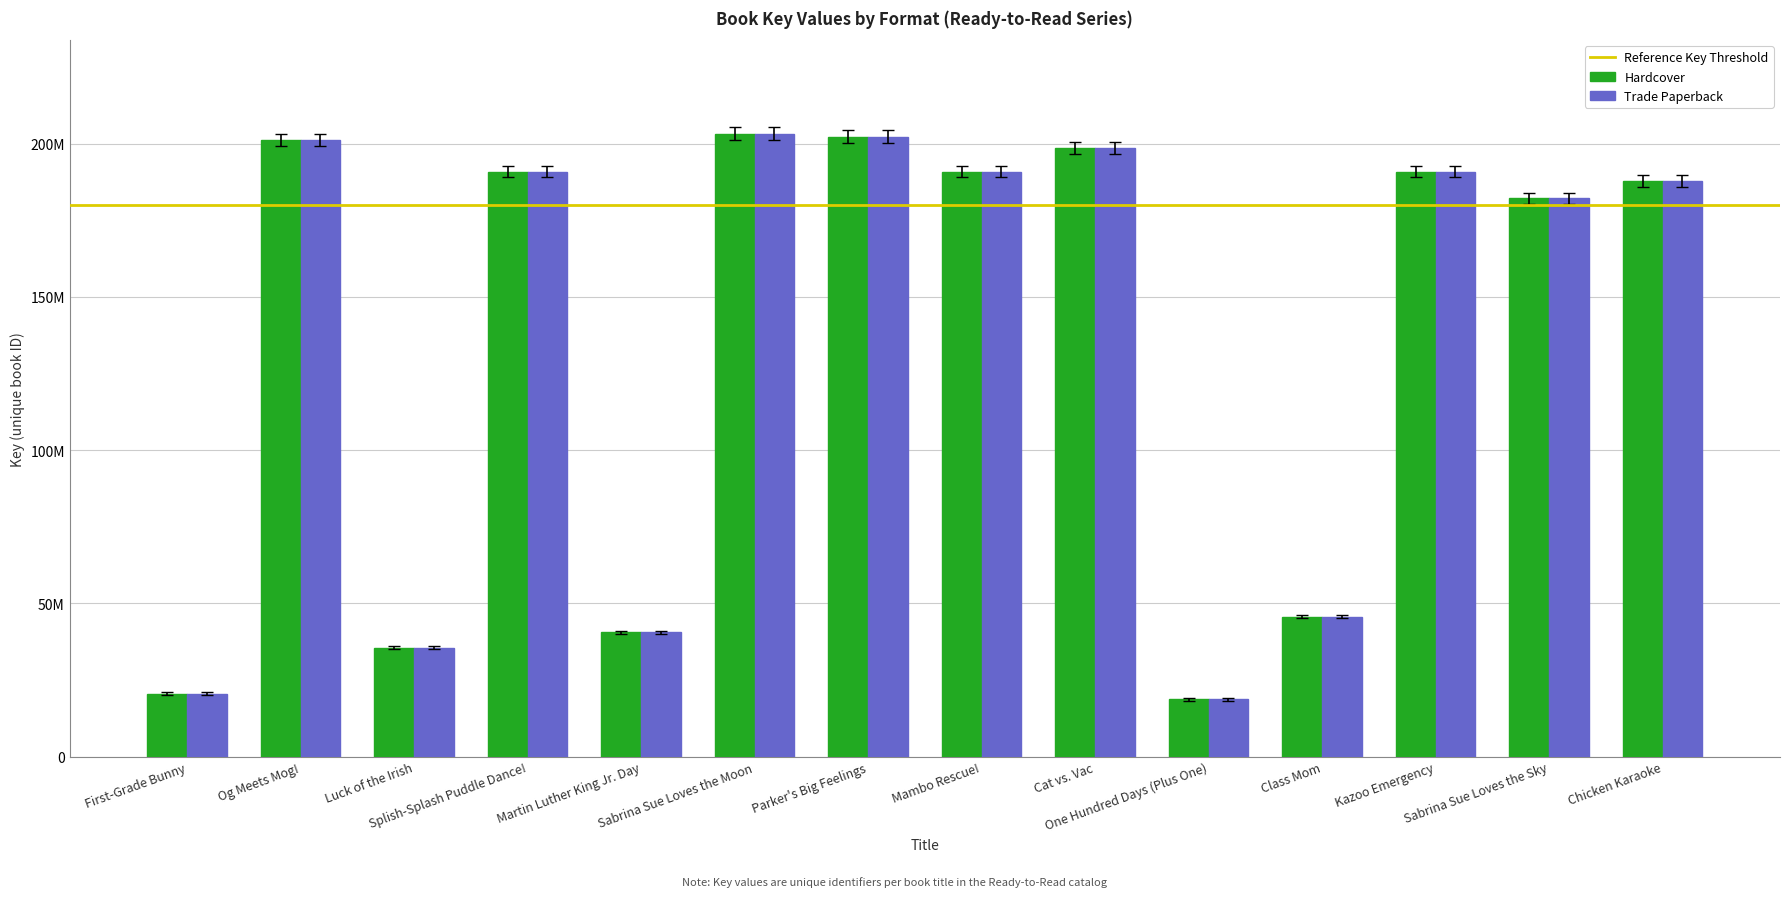

Where does the Hardcover series first go above 190933503?

Og Meets Mog!